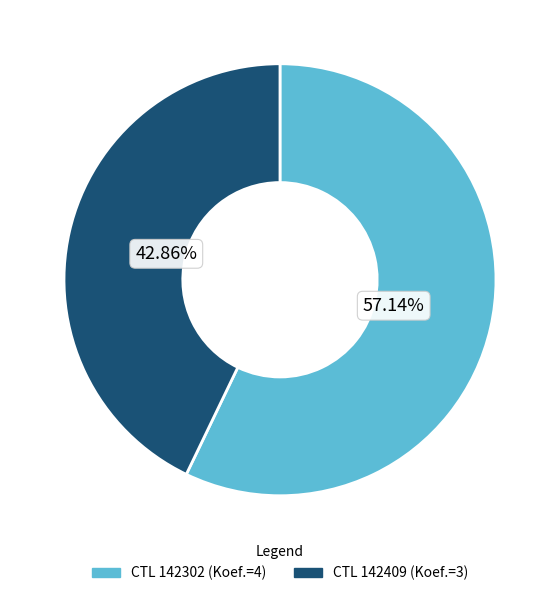

Is there any slice that represents more than half of the pie?

Yes